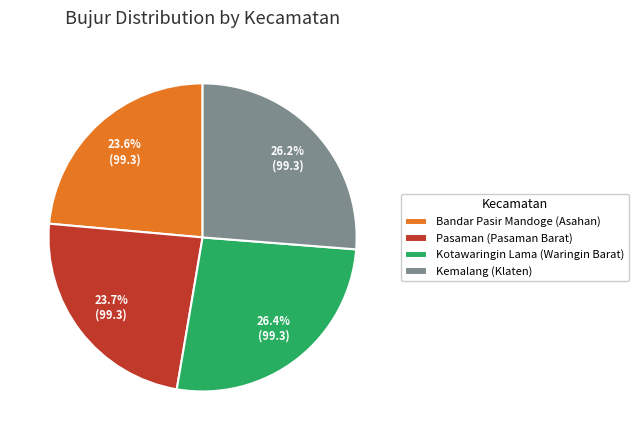

Is there any slice that represents more than half of the pie?

No